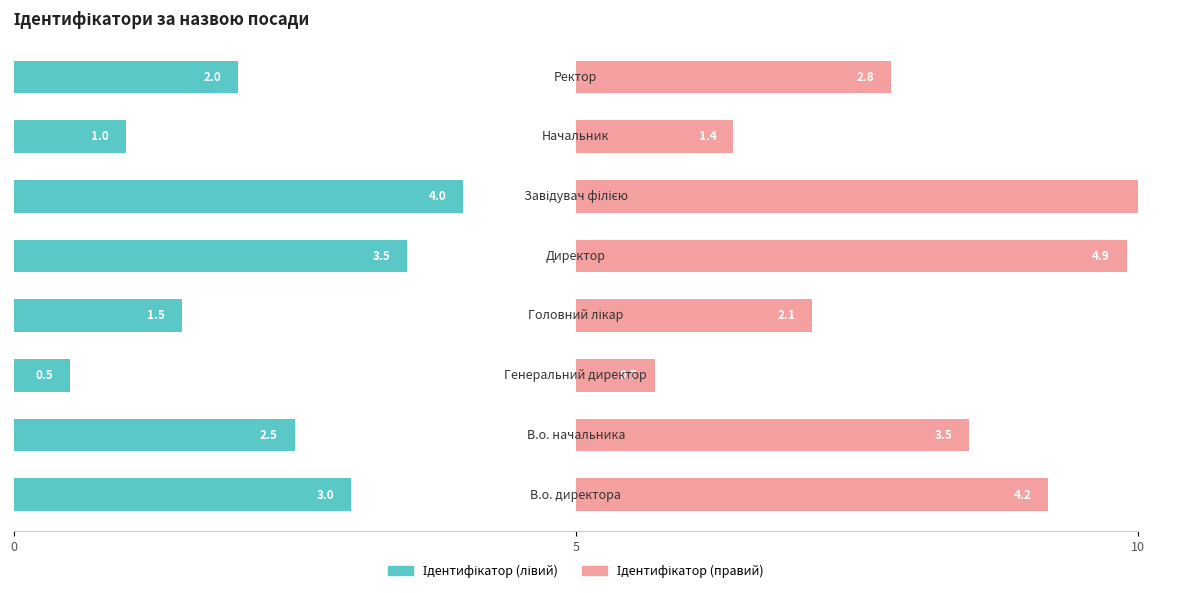

How many values in the Ідентифікатор (правий) series exceed 3?

4